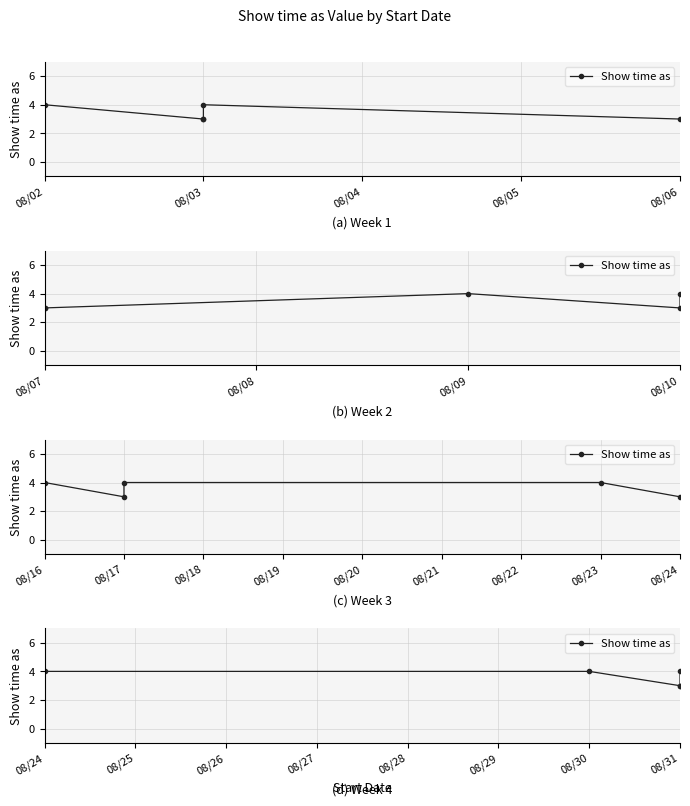

The value at 08/30 is 2. True or false?

False